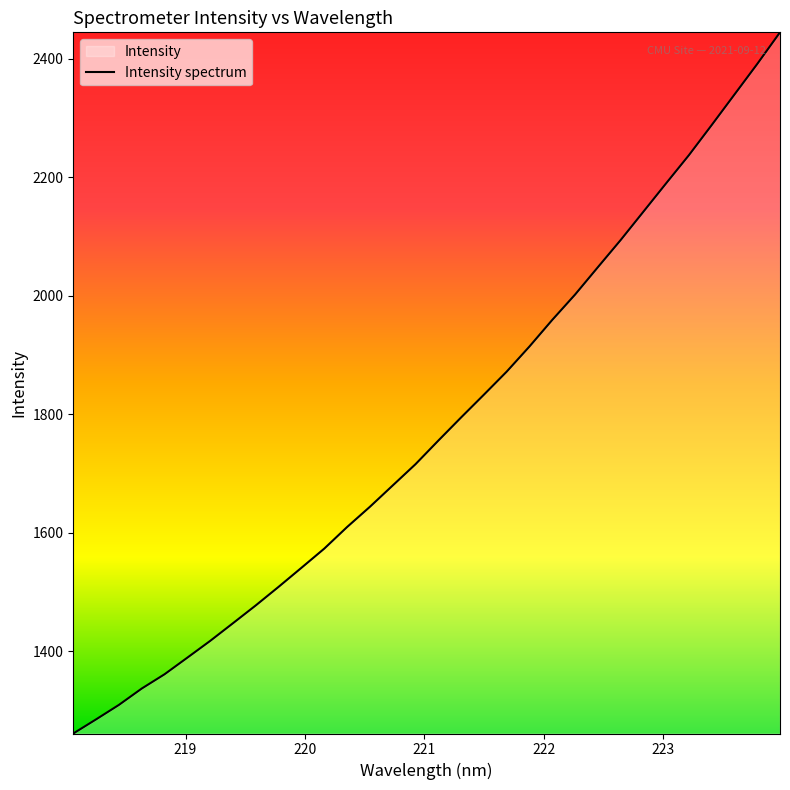

What is the minimum value shown in the chart?

1261.1